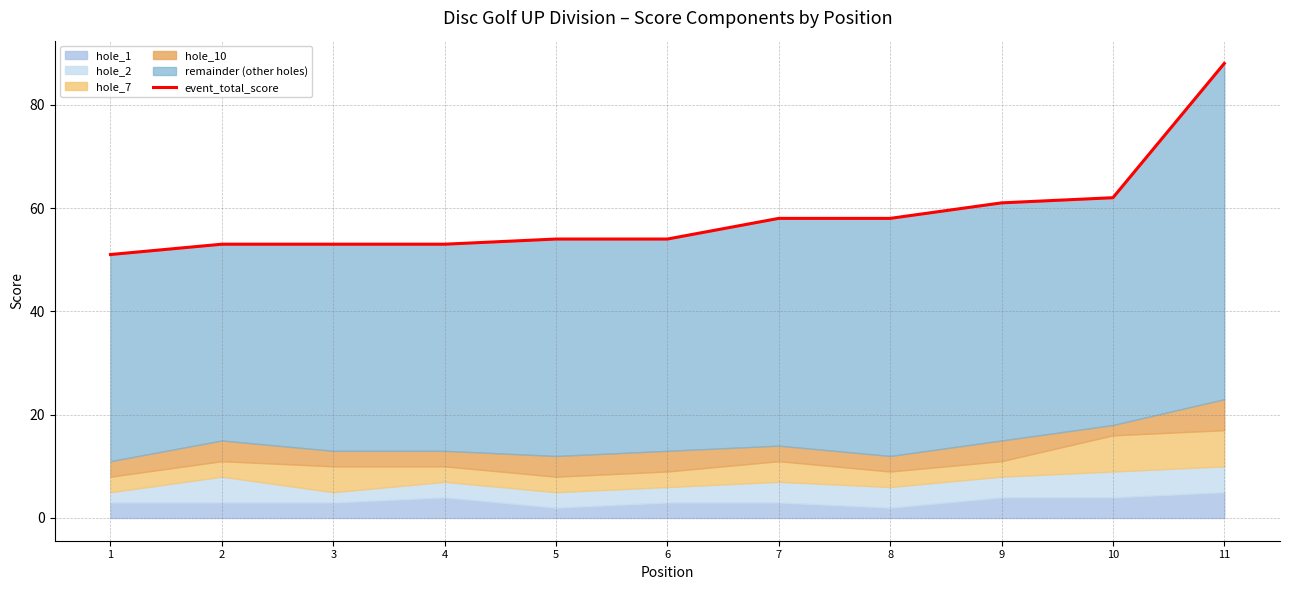

What is the ratio of the value at 7 to the value at 6?

1.1